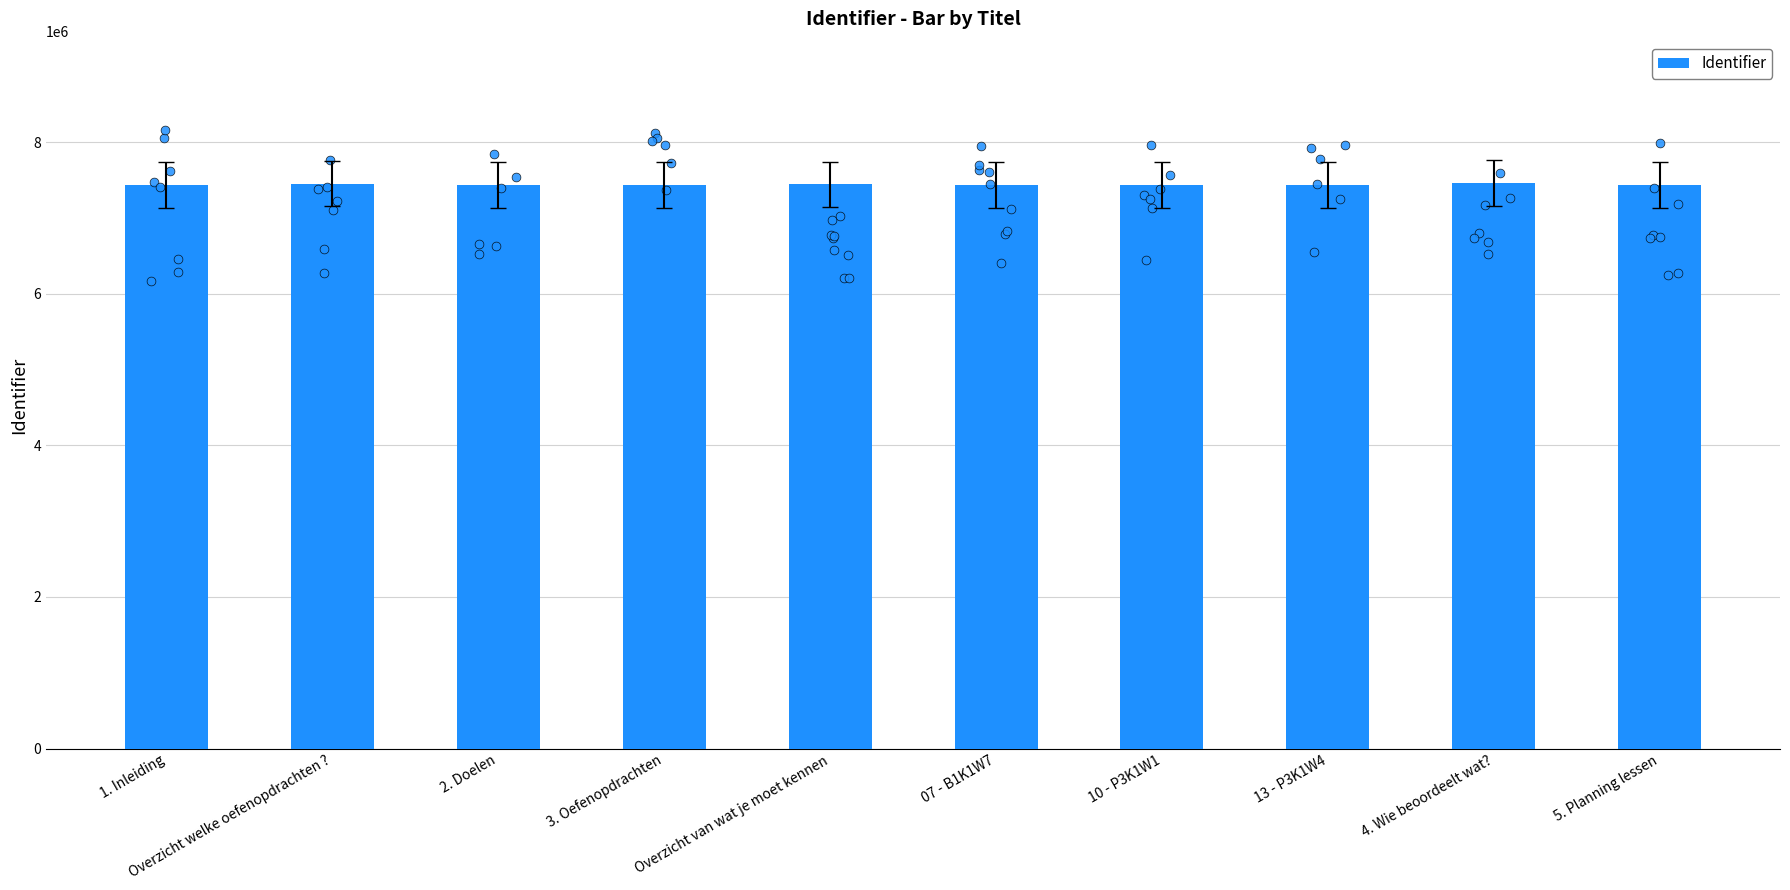

Between Overzicht welke oefenopdrachten ? and 2. Doelen, which is larger?

Overzicht welke oefenopdrachten ?